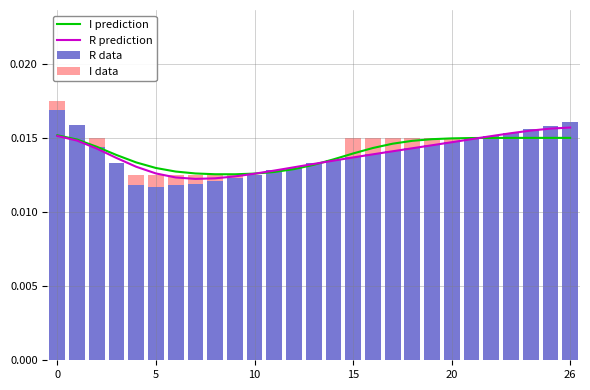

What is the label of the 17th bar from the right?

10